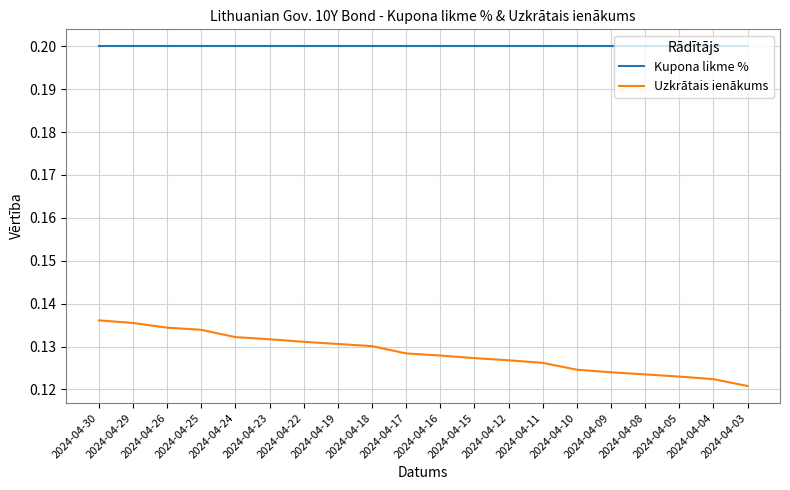

True or false: Uzkrātais ienākums and Kupona likme % cross at least once.

False